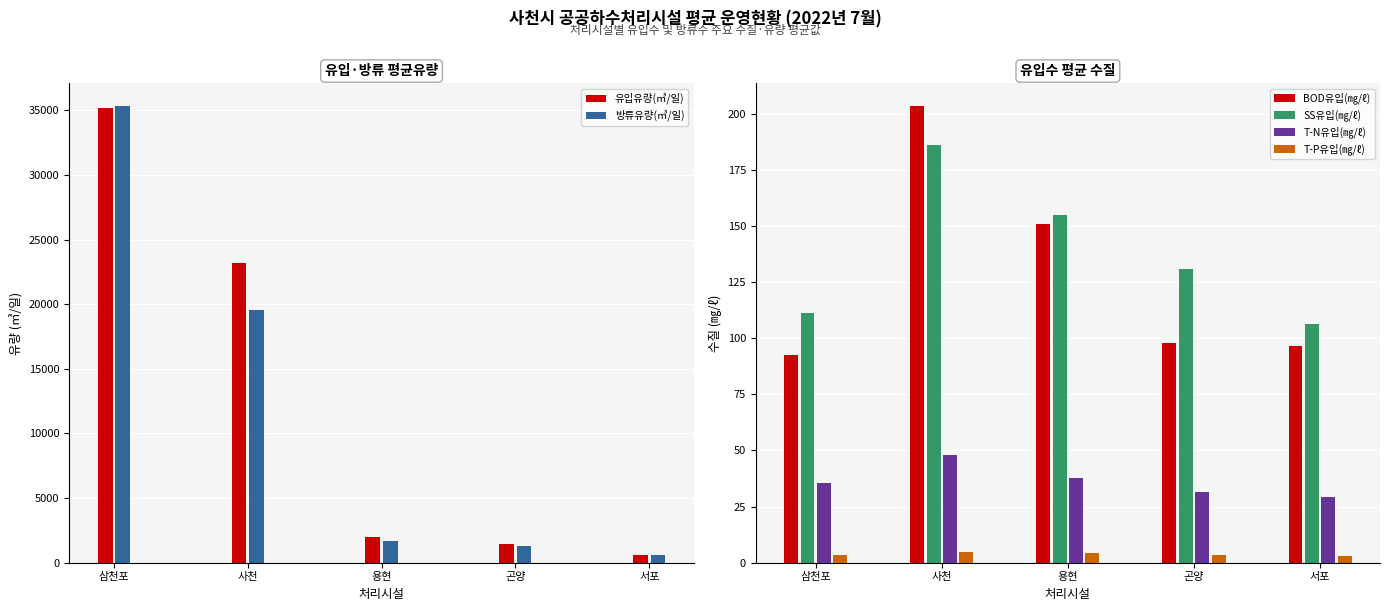

True or false: 유입유량(㎥/일) has a value of 1988.9 at 용현.

True